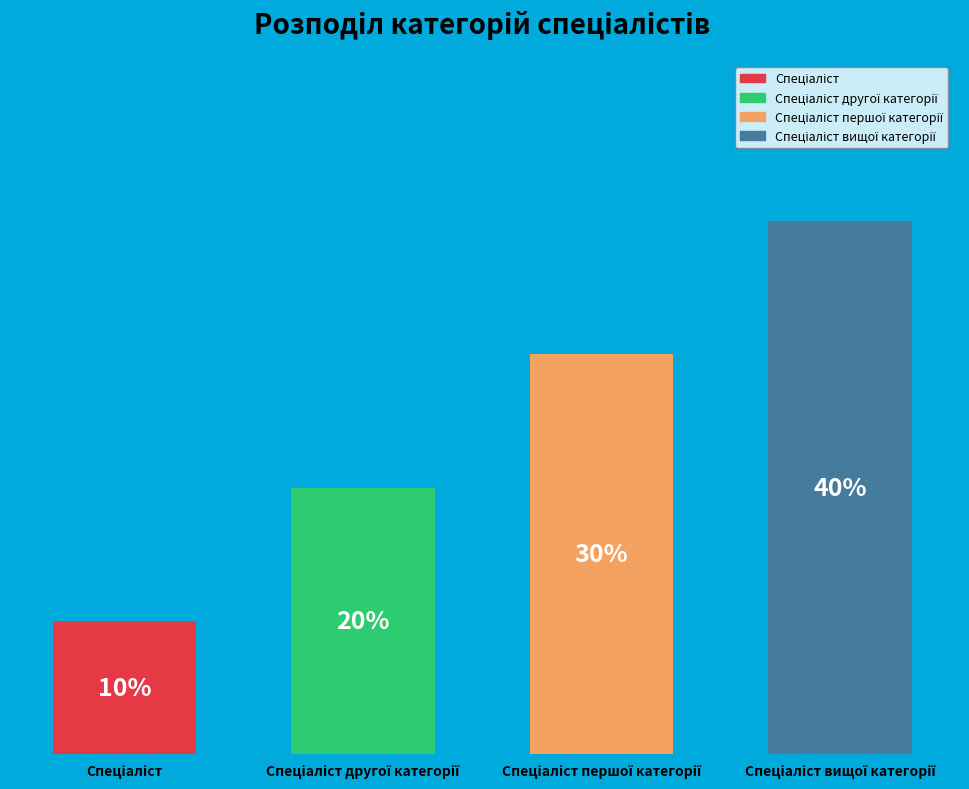

What is the ratio of the value at Спеціаліст вищої категорії to the value at Спеціаліст другої категорії?

2.0